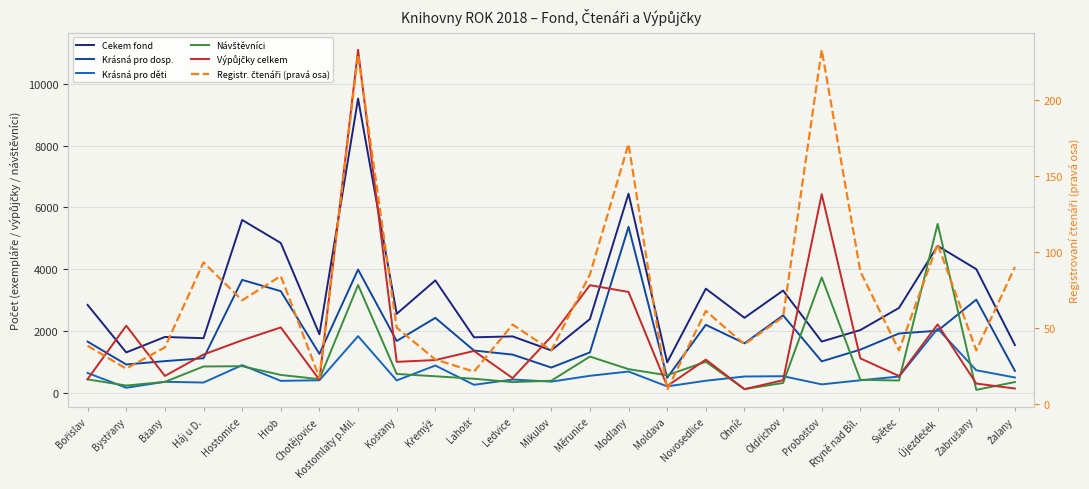

What is the difference between the highest and lowest values at Ohníč?

2386